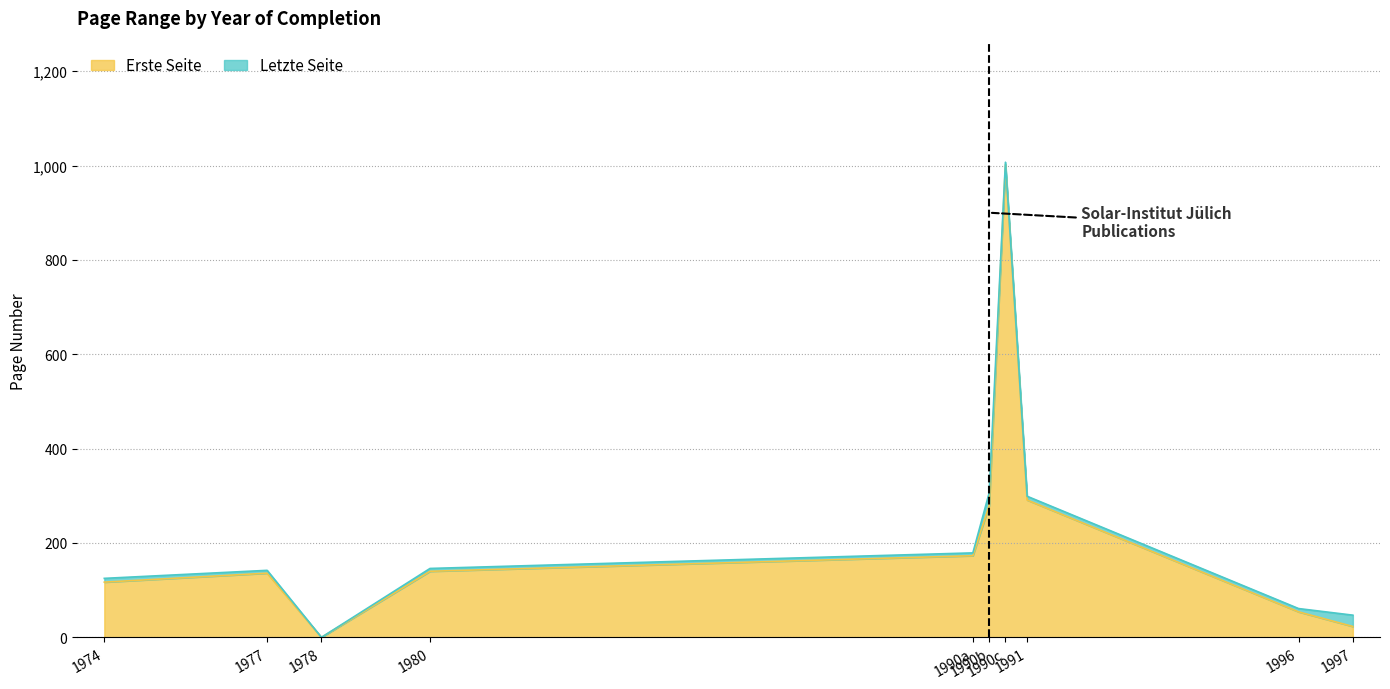

Which has a higher value, 1977 or 1991?

1991